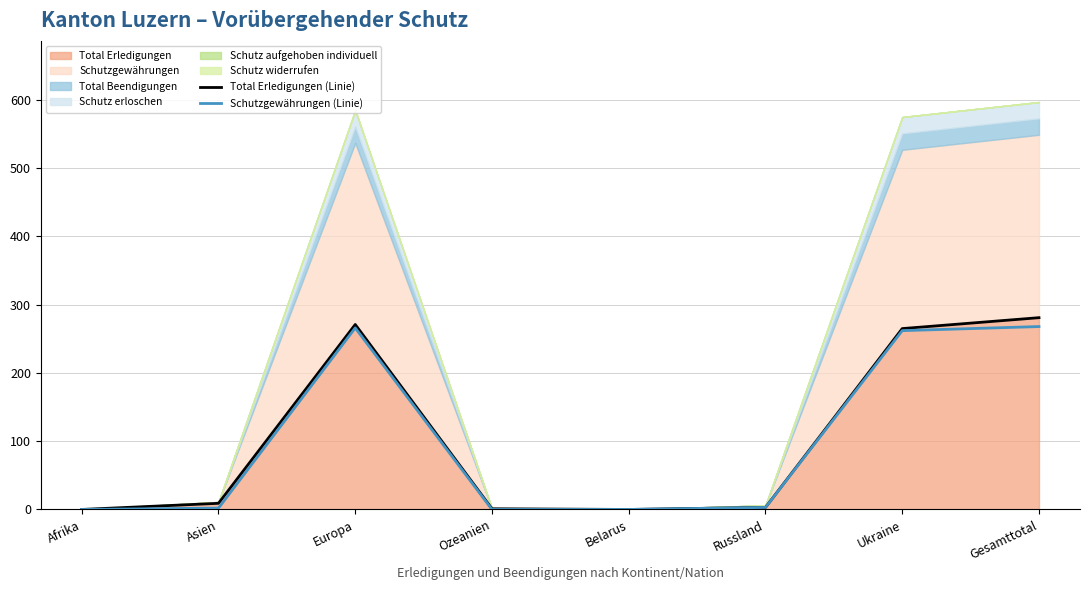

What position from the left is Europa?

3